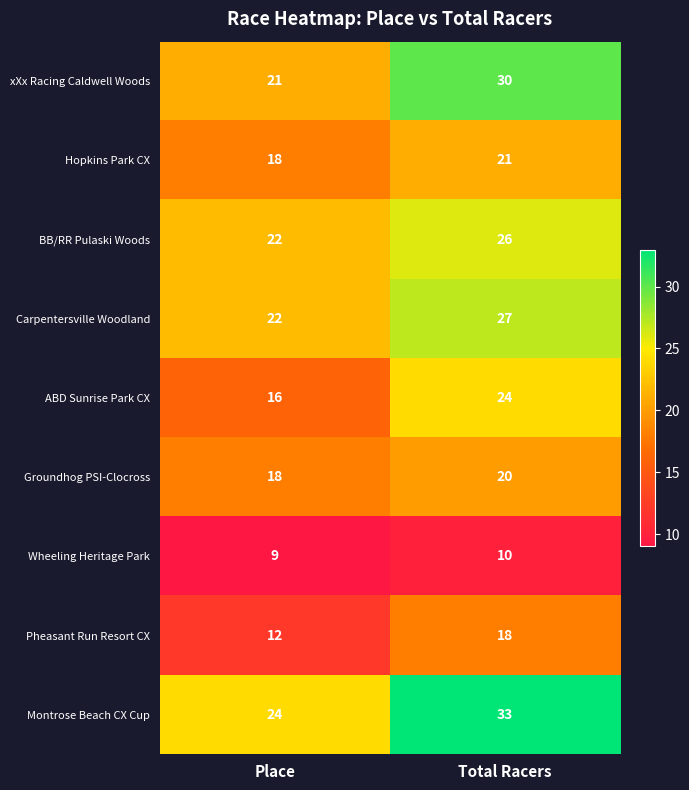

Rank the series by their maximum value, from lowest to highest.

Wheeling Heritage Park, Pheasant Run Resort CX, Groundhog PSI-Clocross, Hopkins Park CX, ABD Sunrise Park CX, BB/RR Pulaski Woods, Carpentersville Woodland, xXx Racing Caldwell Woods, Montrose Beach CX Cup